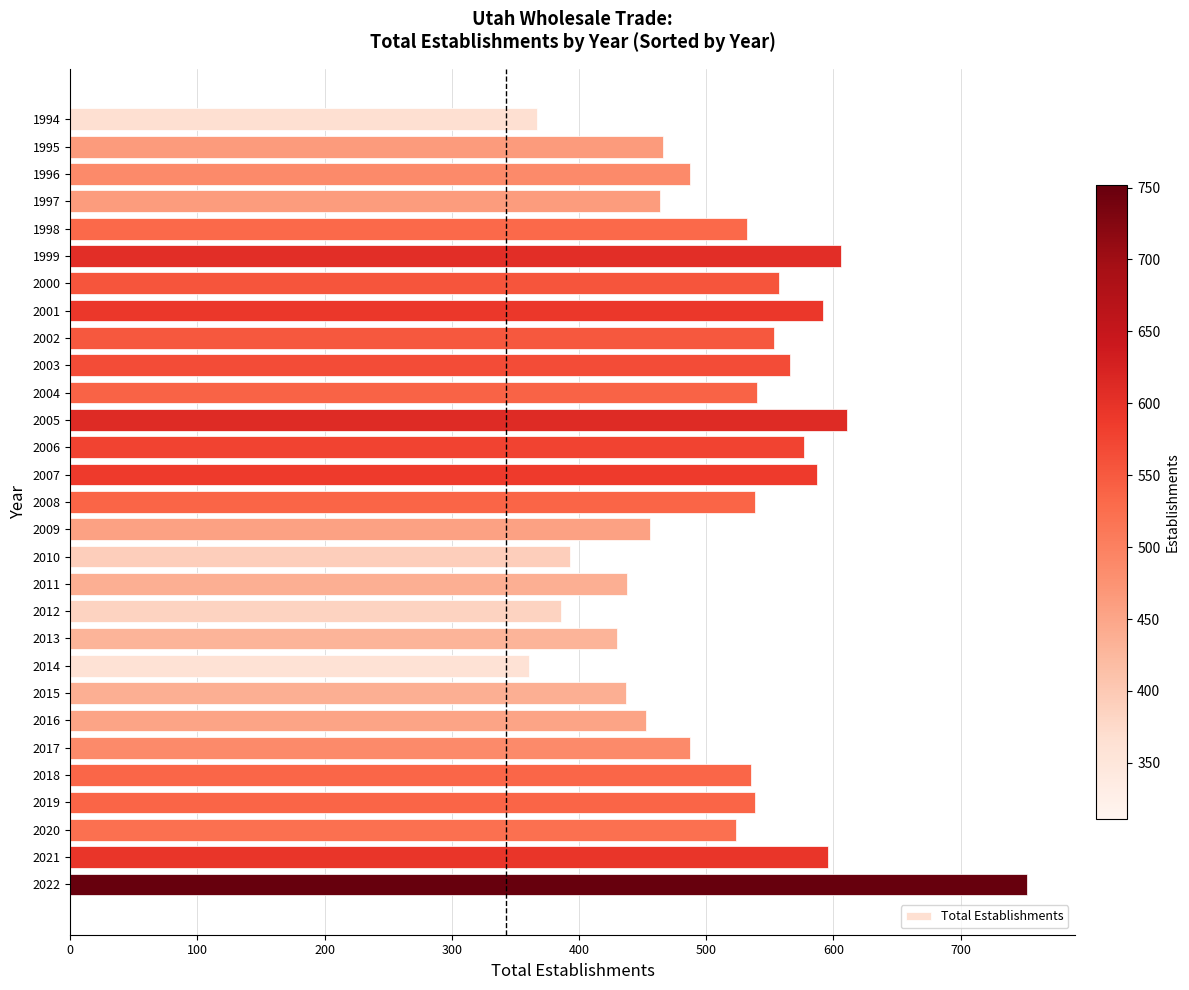

How many series are shown in this chart?

1